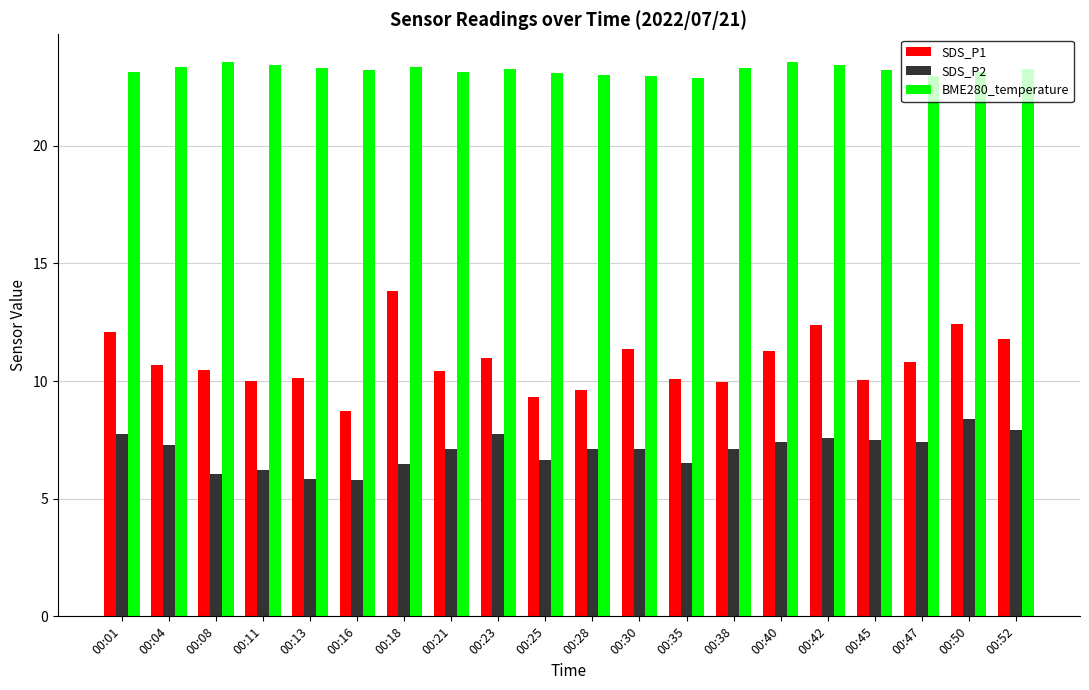

How many groups of bars are there?

20